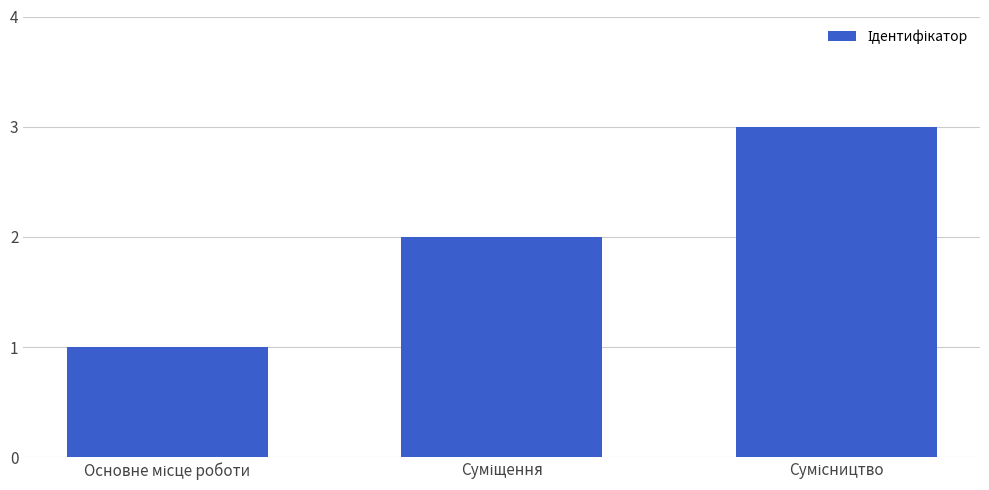

What is the sum of all values?

6